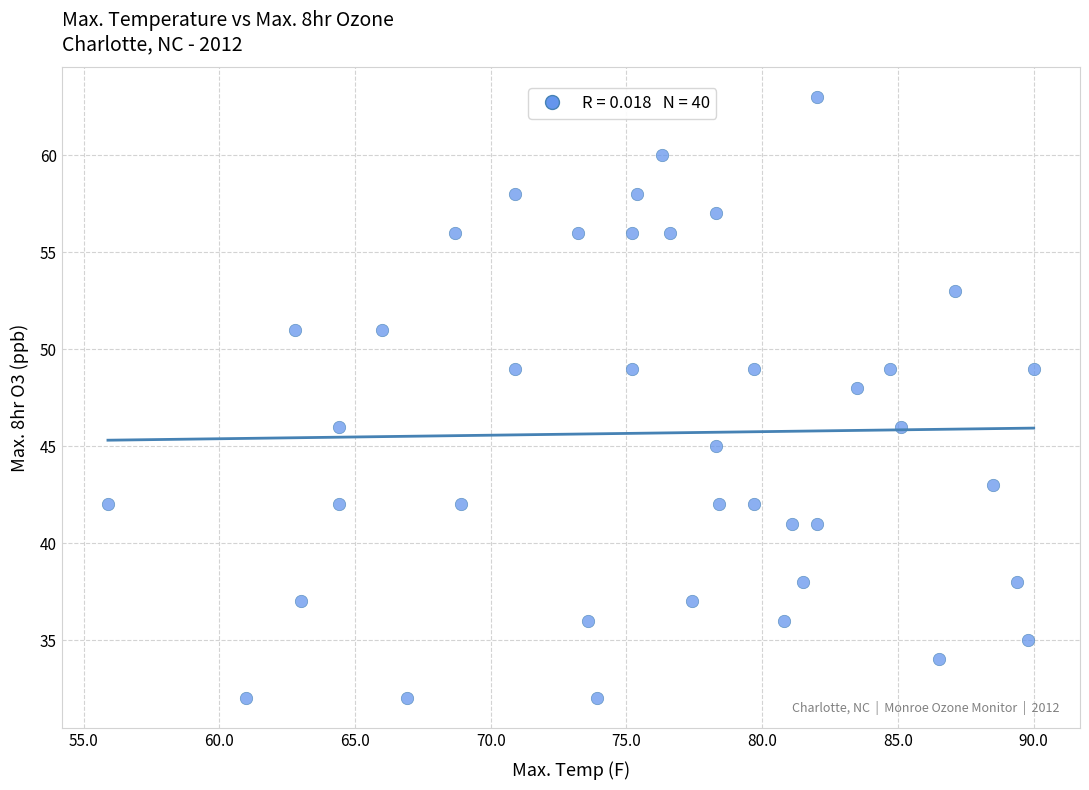

What is the range of Y values (max minus min)?

31